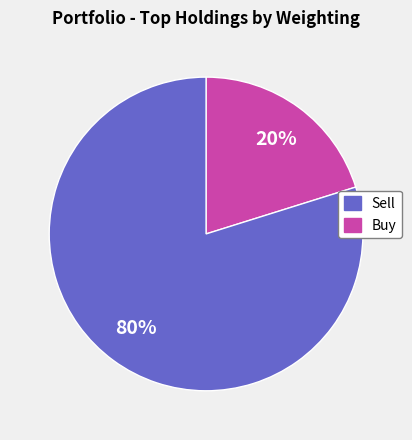

Does any single category account for the majority?

Yes